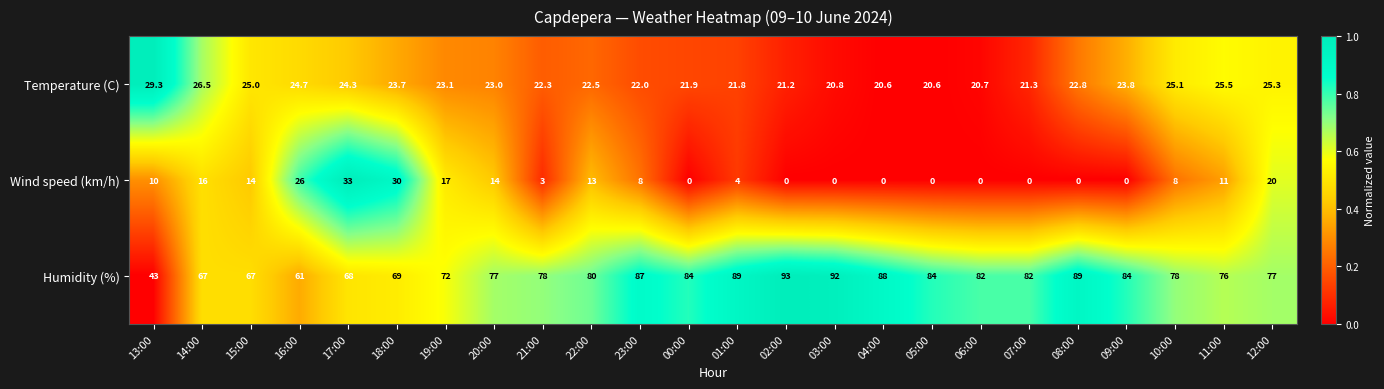

List the series in order of their peak value, highest first.

Humidity (%), Wind speed (km/h), Temperature (C)